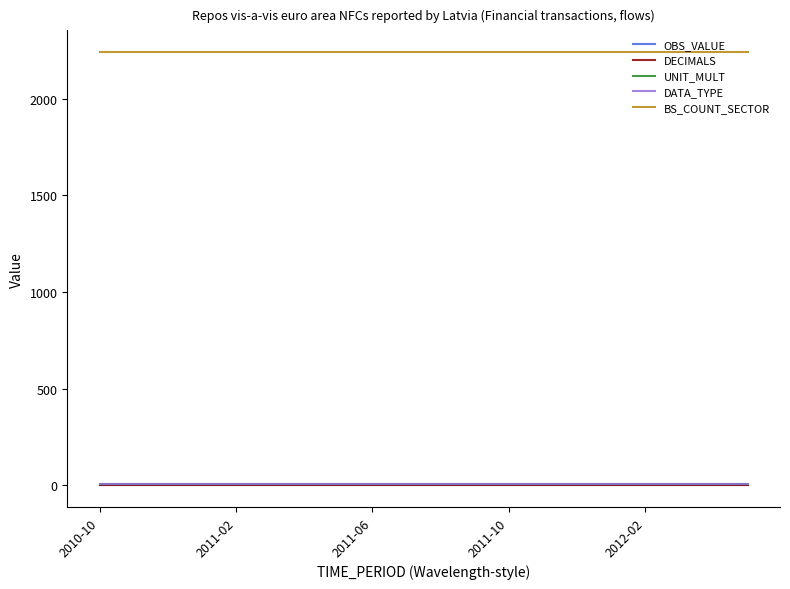

True or false: BS_COUNT_SECTOR and OBS_VALUE cross at least once.

False